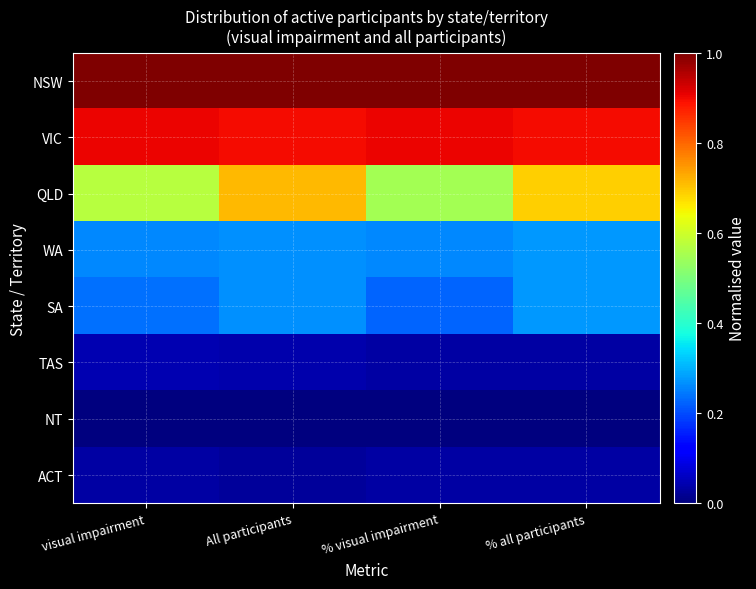

Between All participants and % visual impairment, which is larger?

All participants